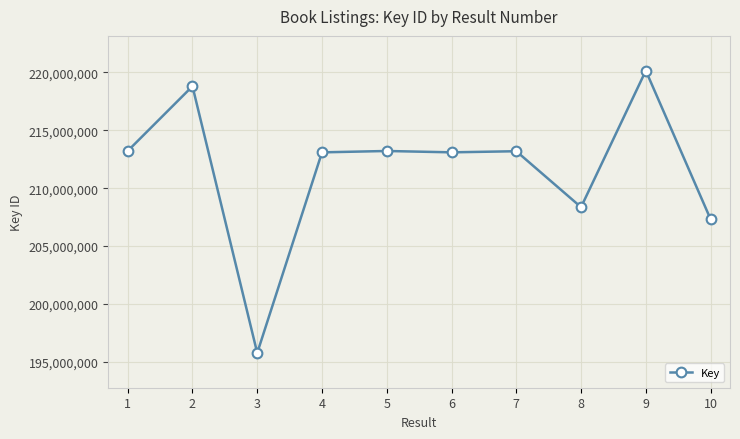

The chart shows a value of 213207975 at 1. True or false?

True